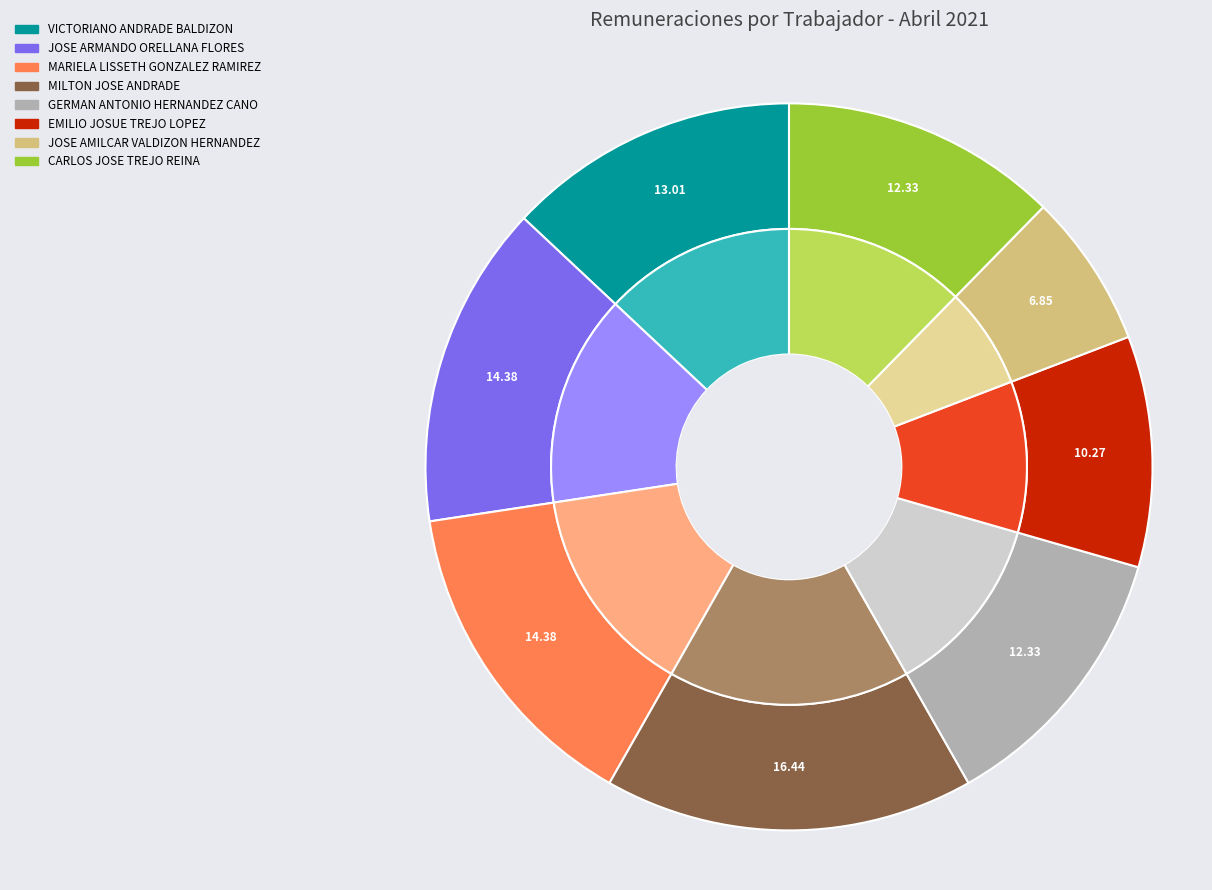

To the nearest percent, what is the difference between the largest and smallest slice percentages?

10%